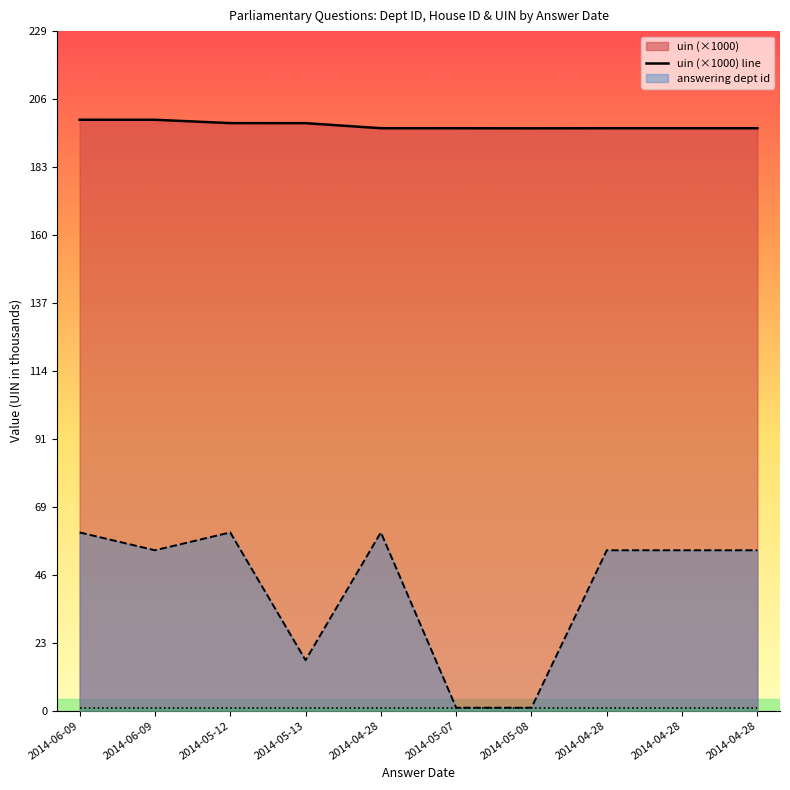

What is the average value of the uin series?

197.0